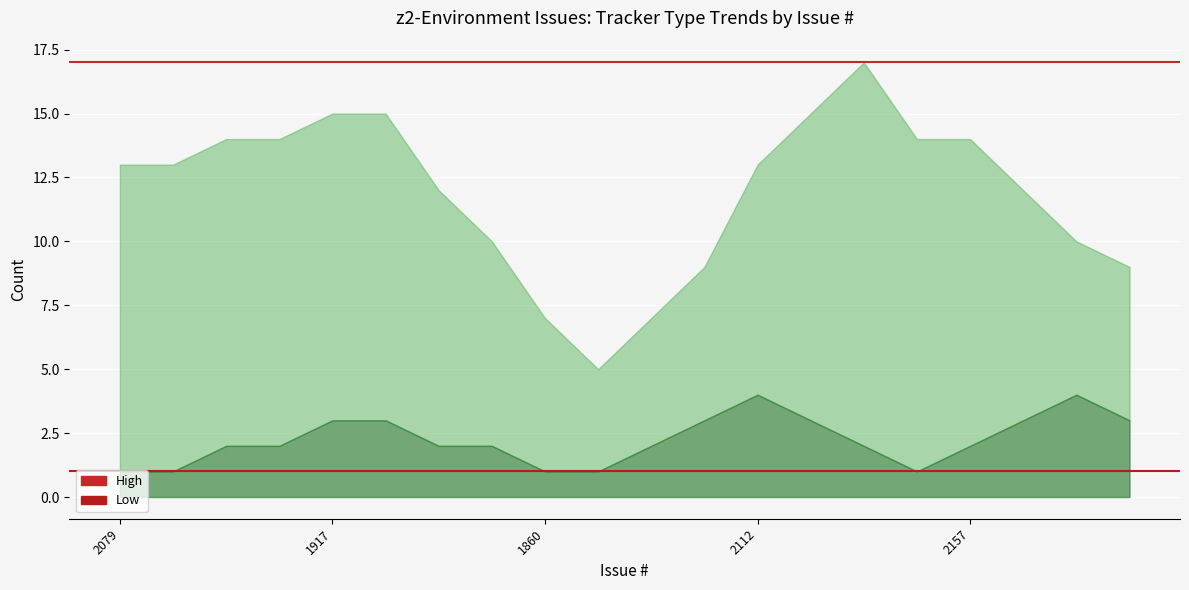

At 2079, list the series in order from largest to smallest.

High, Low